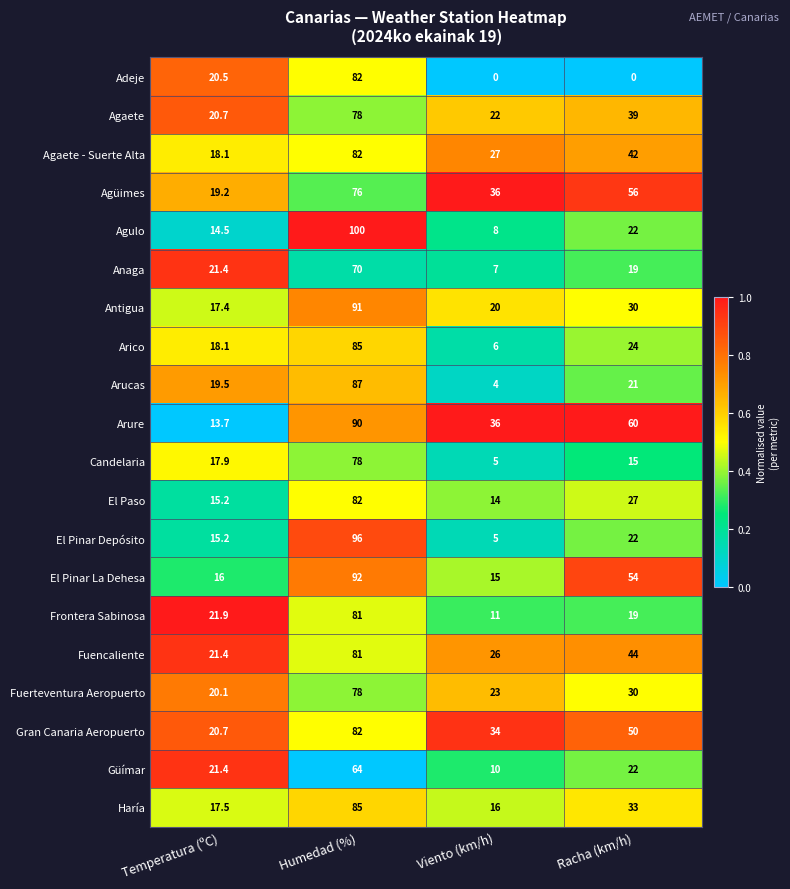

Which series changed the most between Temperatura (ºC) and Viento (km/h)?

Arure